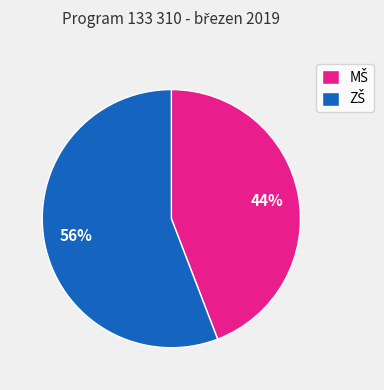

To the nearest percent, what is the difference between the largest and smallest slice percentages?

12%